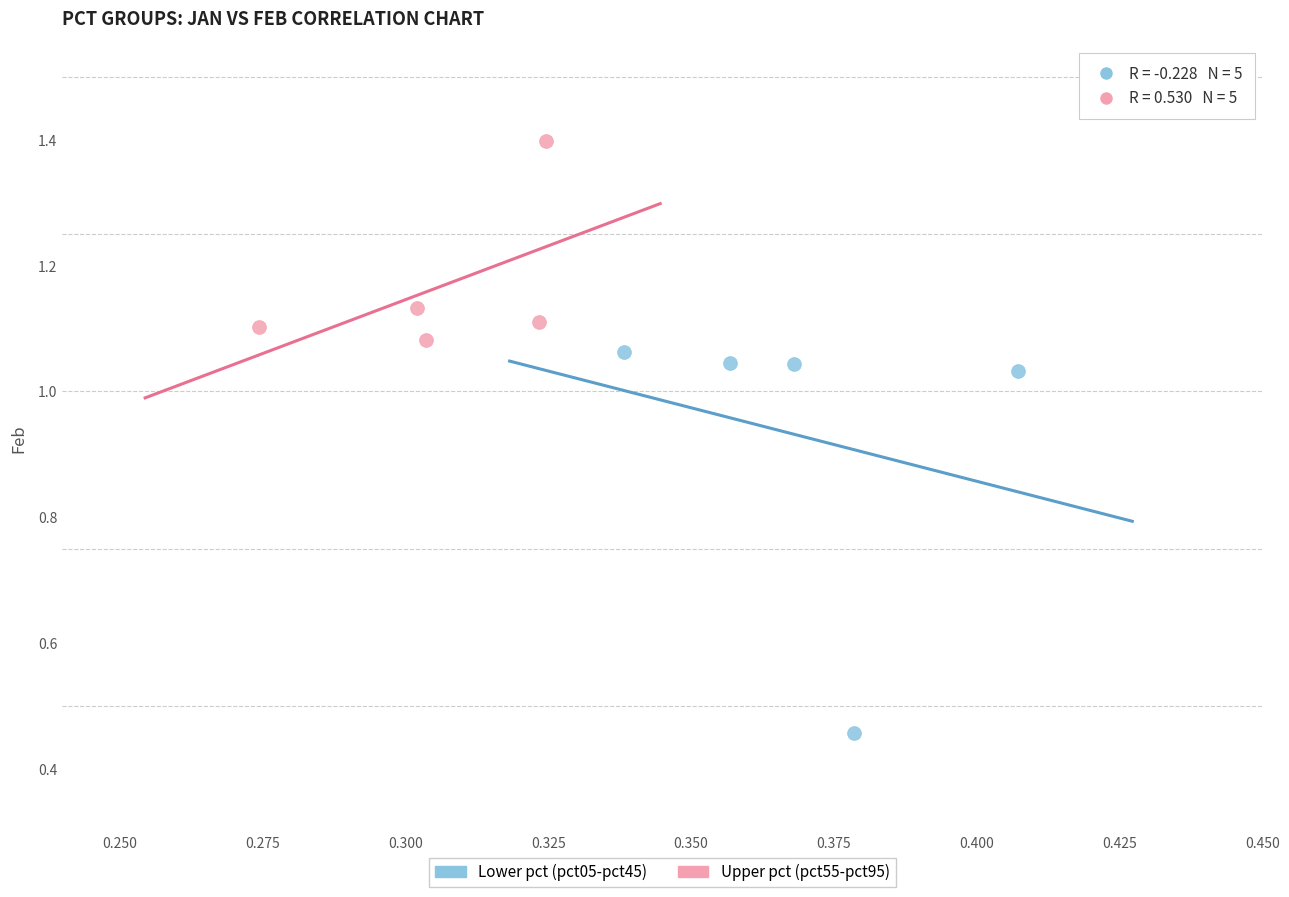

Which series contains the lowest Y value?

Lower pct (pct05-pct45)